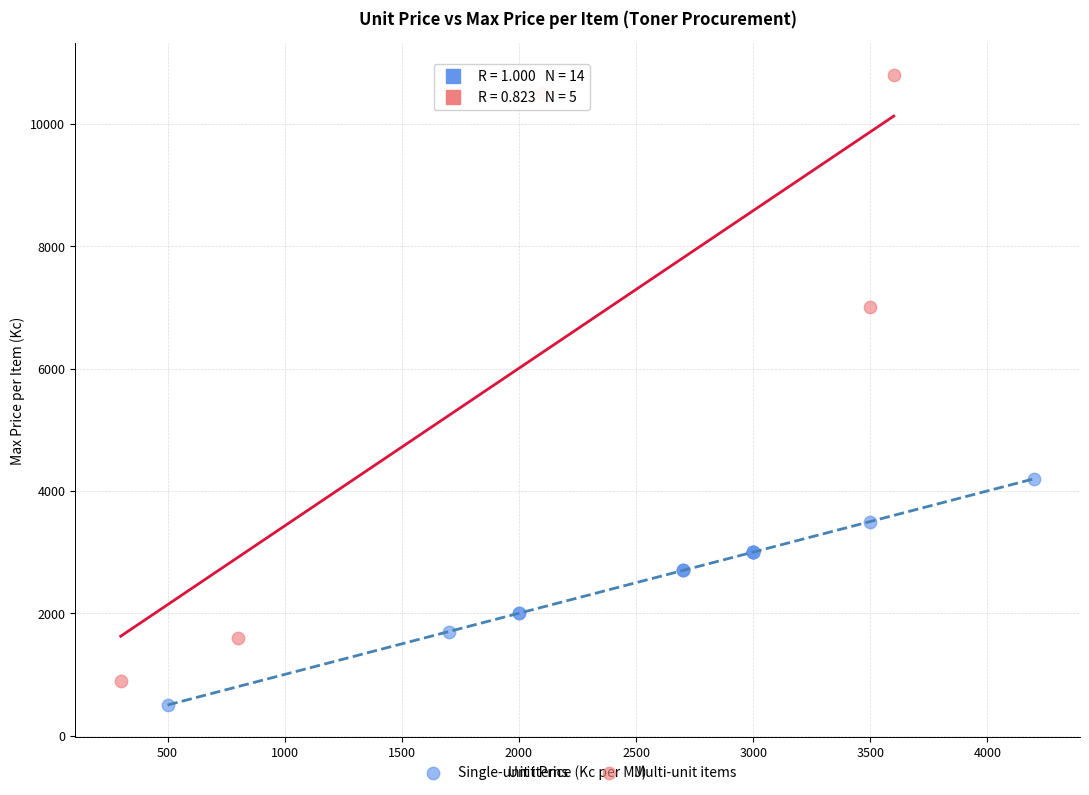

Which series reaches the maximum Y coordinate?

Multi-unit items